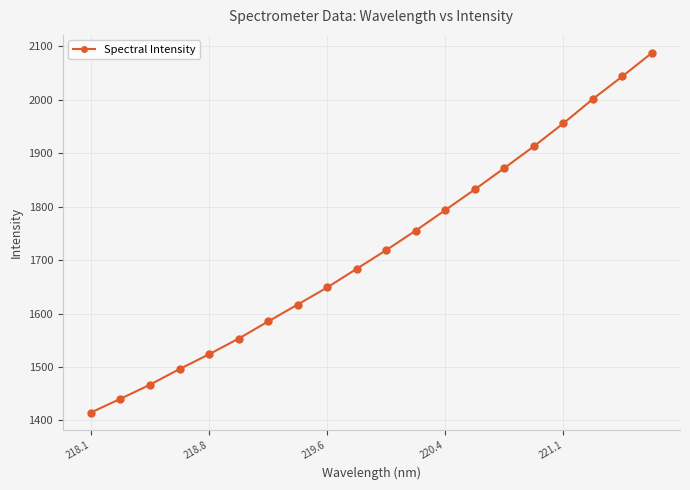

Count the number of categories in the chart.

20